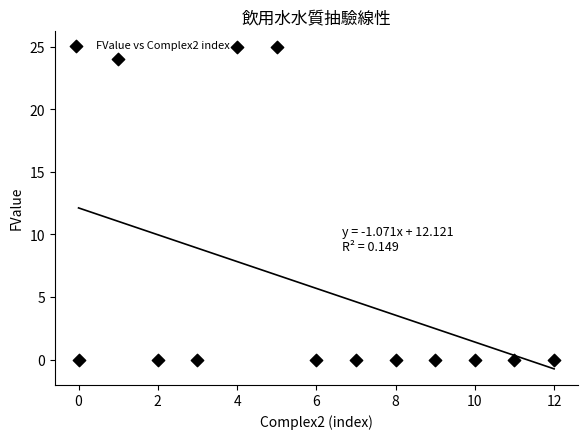

What is the range of Y values (max minus min)?

25